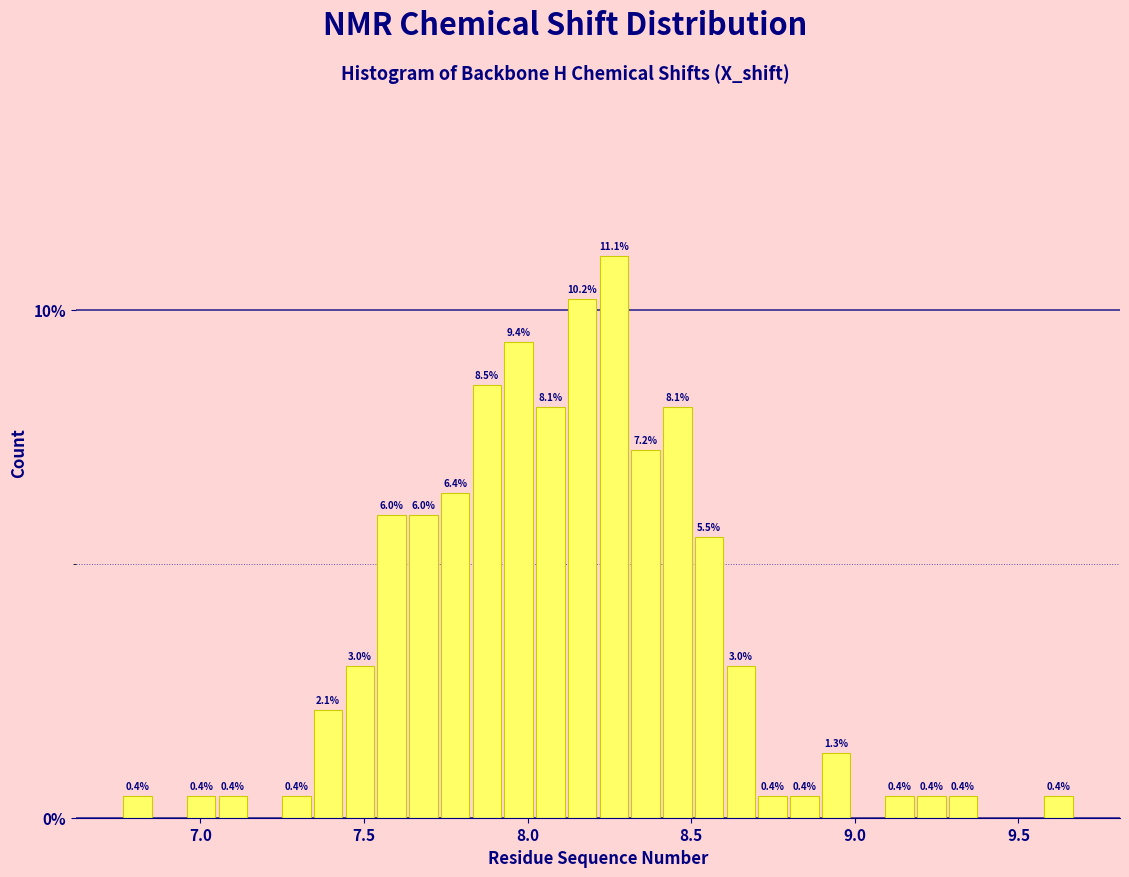

Around what value on the x-axis is the tallest bar? Give the approximate position of its centre, as read against the axis.

8.25